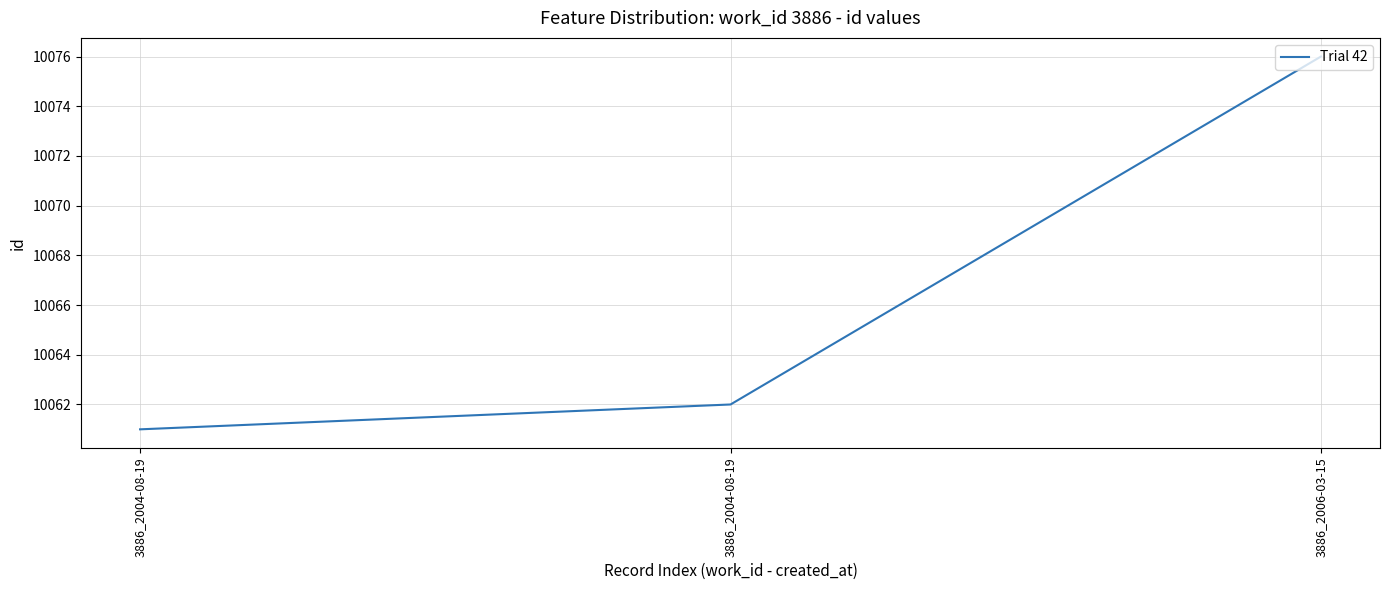

What is the smallest value displayed?

10061